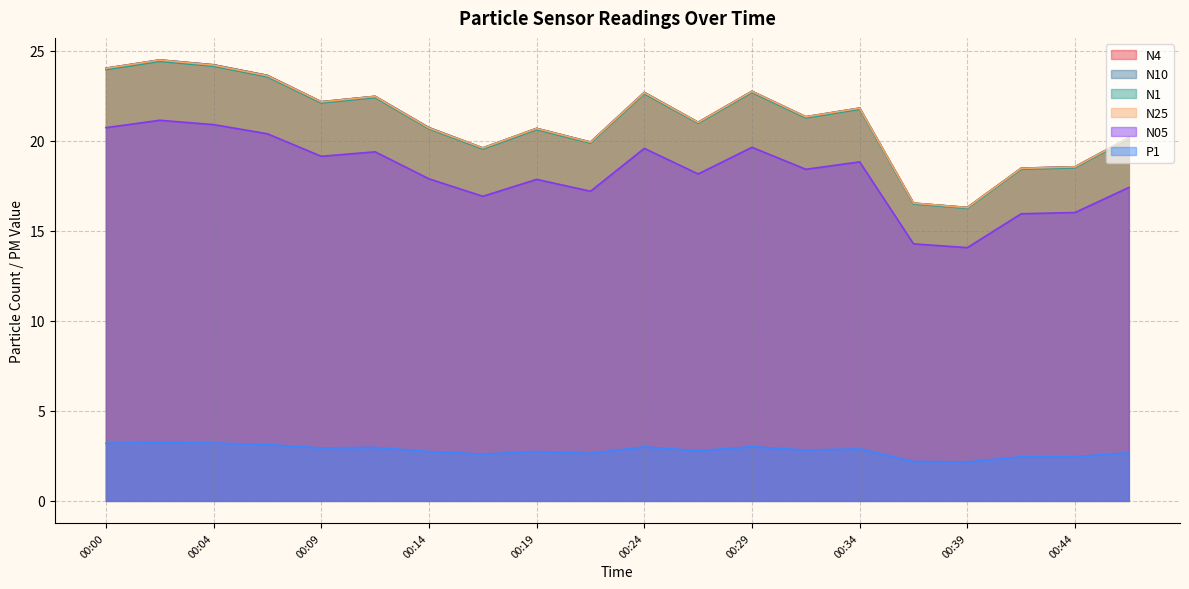

Which category has the highest value in the N1 series?

00:02